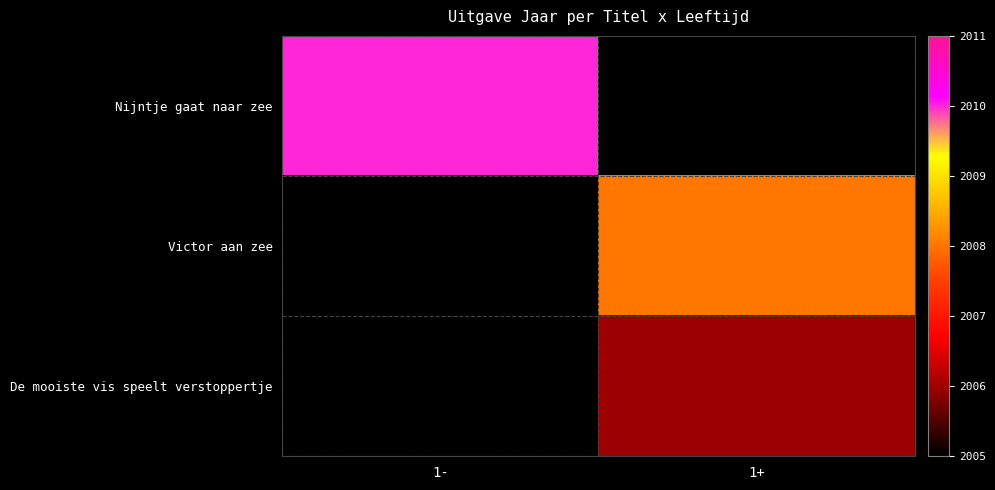

Between 1- and 1+, which is larger?

1+